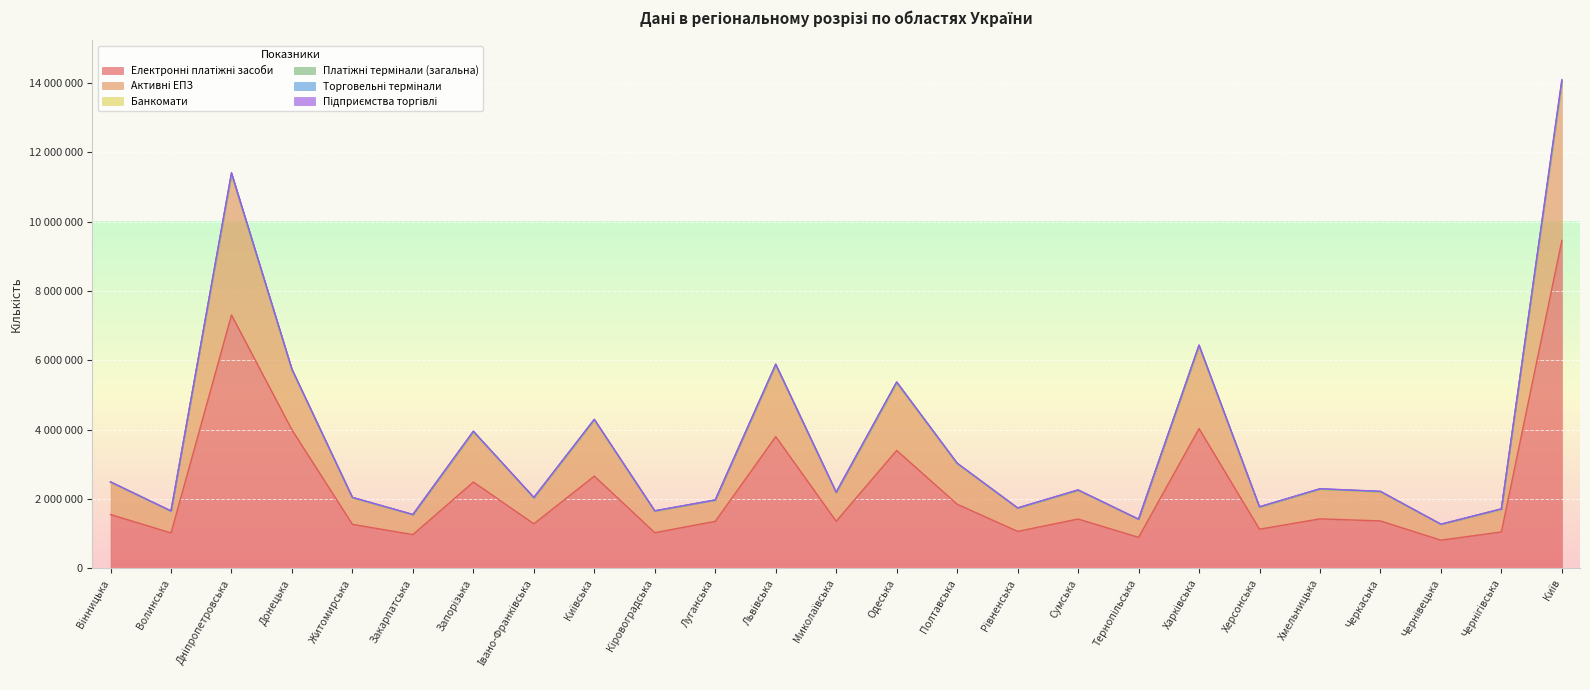

True or false: Електронні платіжні засоби and Торговельні термінали cross at least once.

False